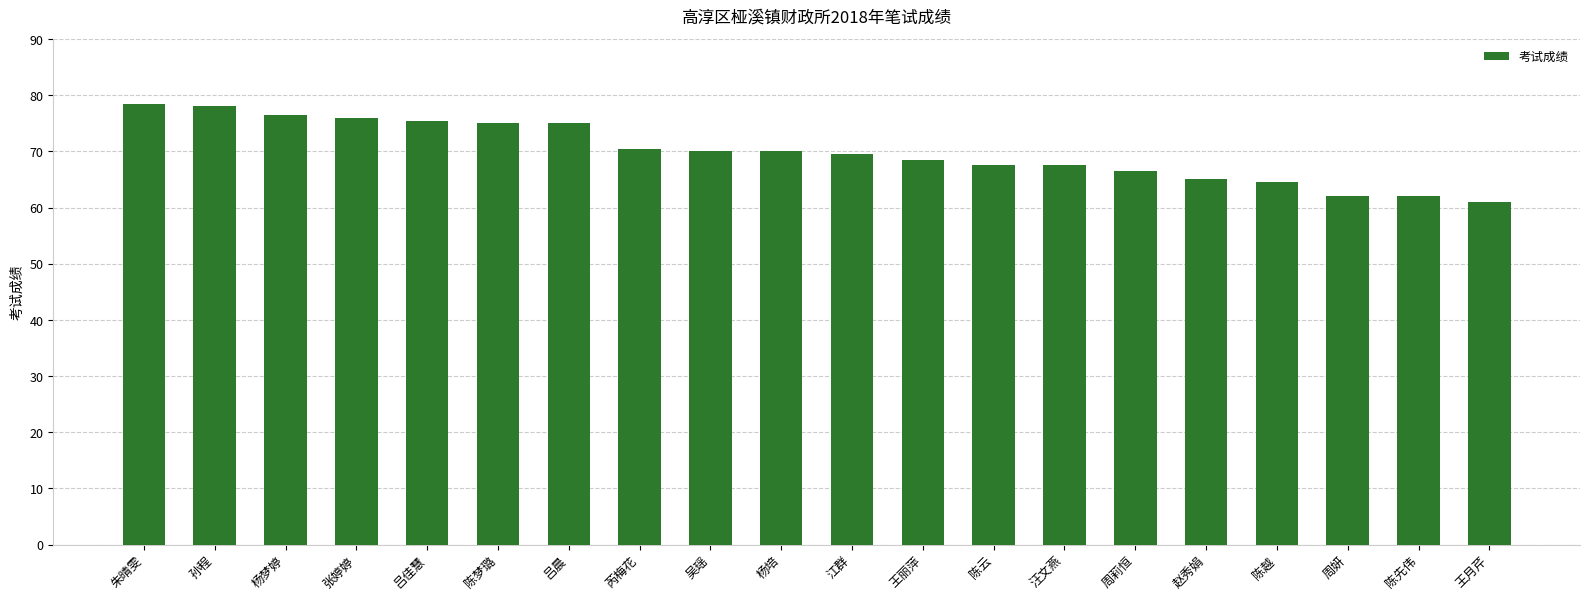

What is the greatest value displayed?

78.5